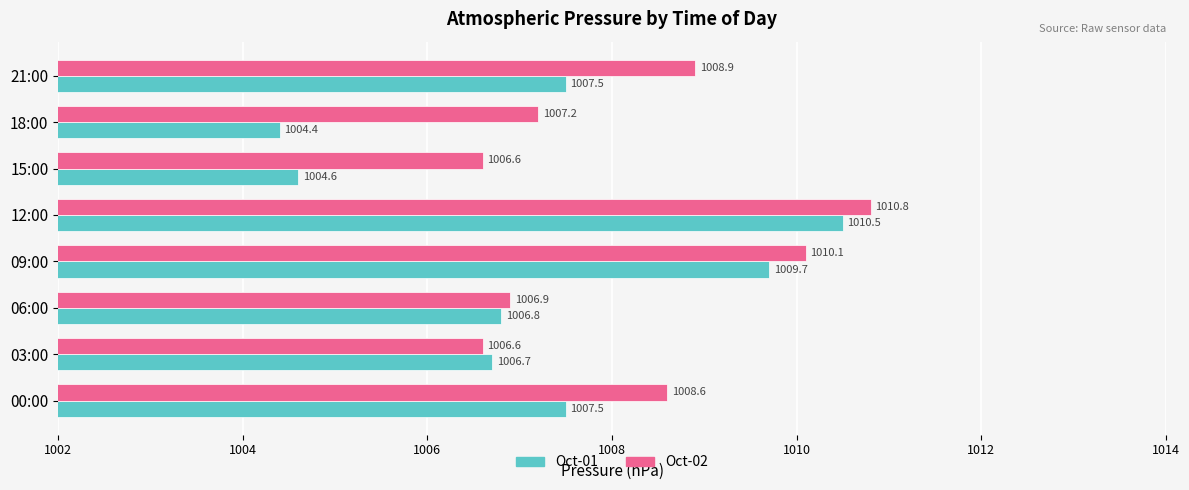

What is the difference between the maximum and minimum values in the Oct-01 series?

6.1